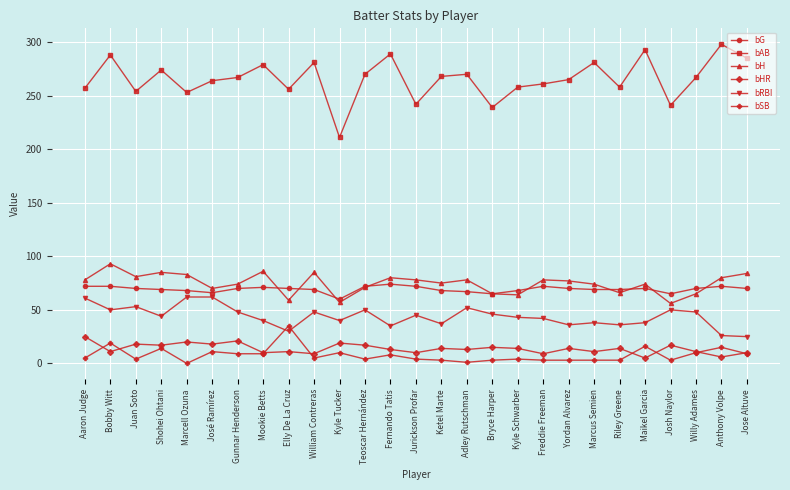

True or false: bAB and bG cross at least once.

False